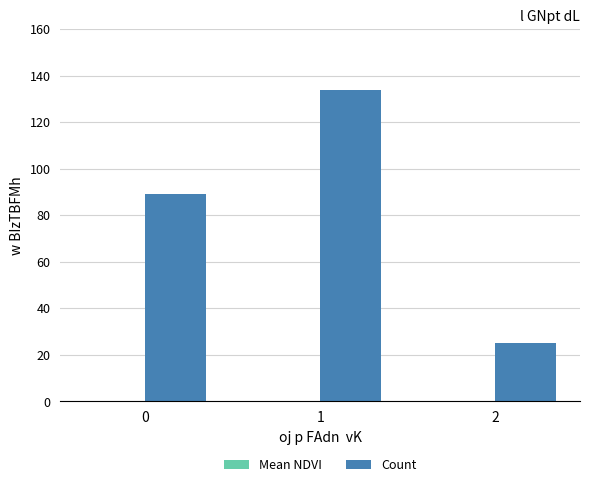

What is the maximum value for Count?

134.0